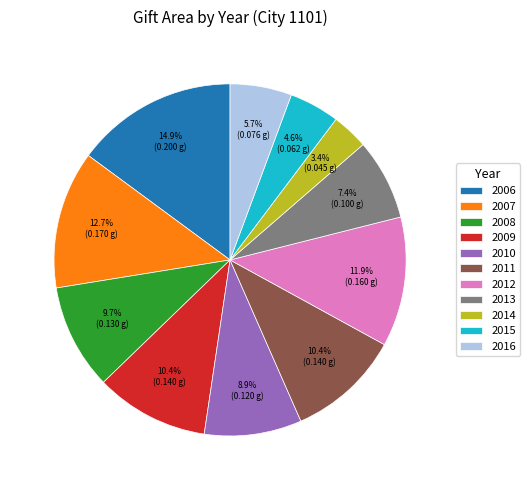

Is it true that 2013 is 7% of the pie?

True